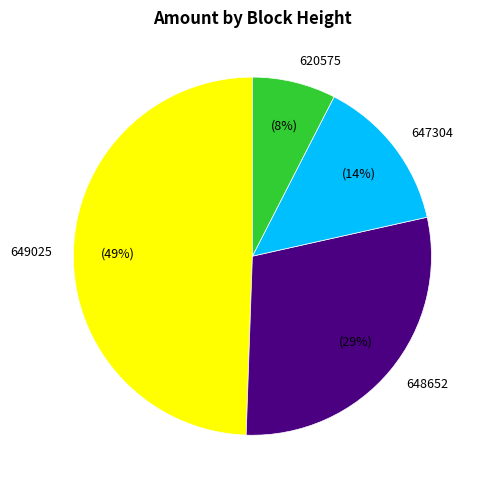

How many slices are in this pie chart?

4